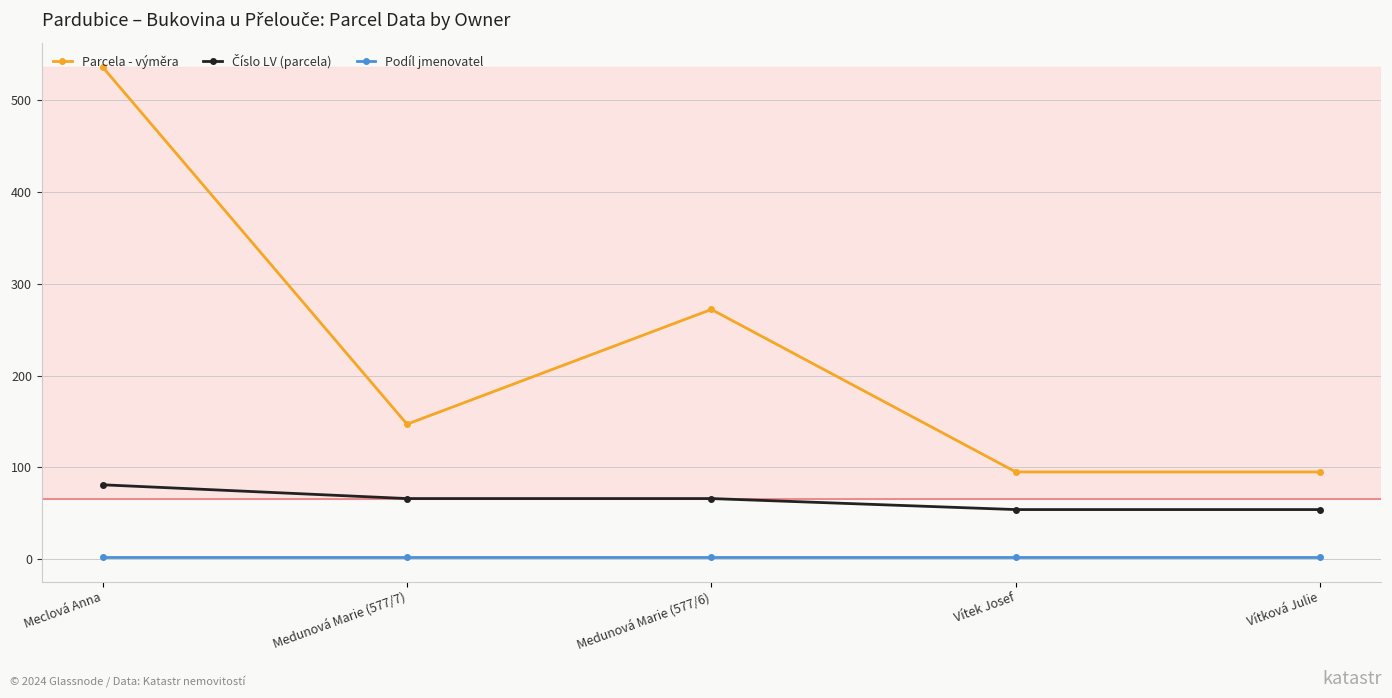

How many categories are shown in the chart?

5